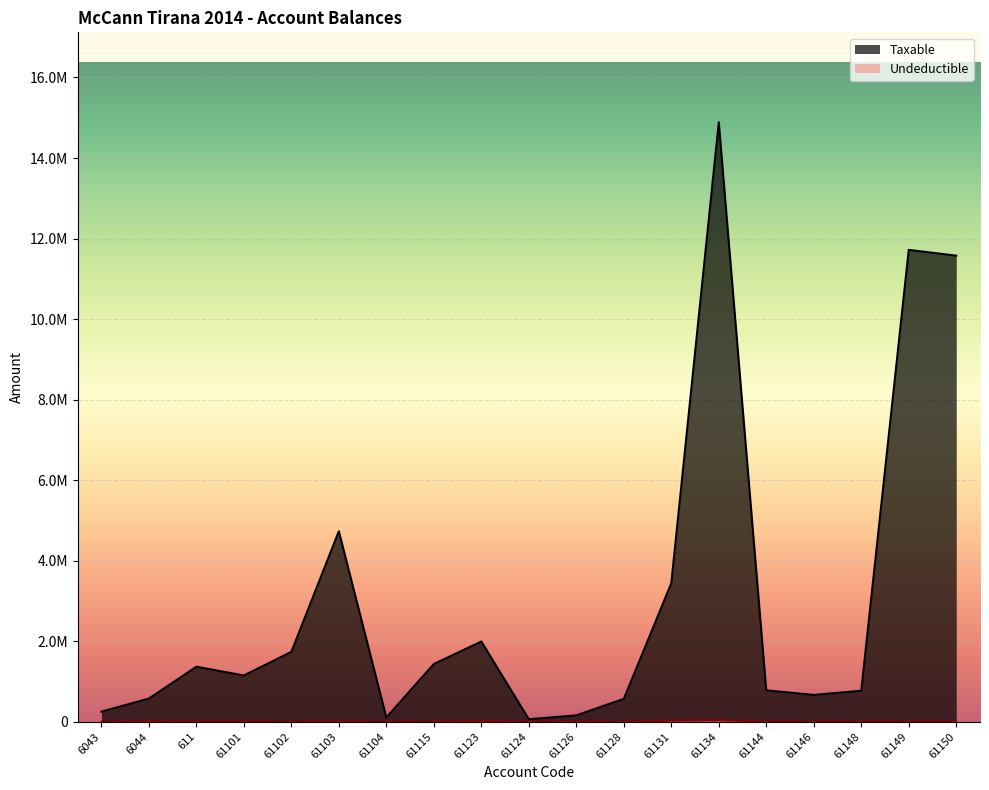

Is the value of Taxable at 6043 greater than the value of Undeductible at 61146?

Yes